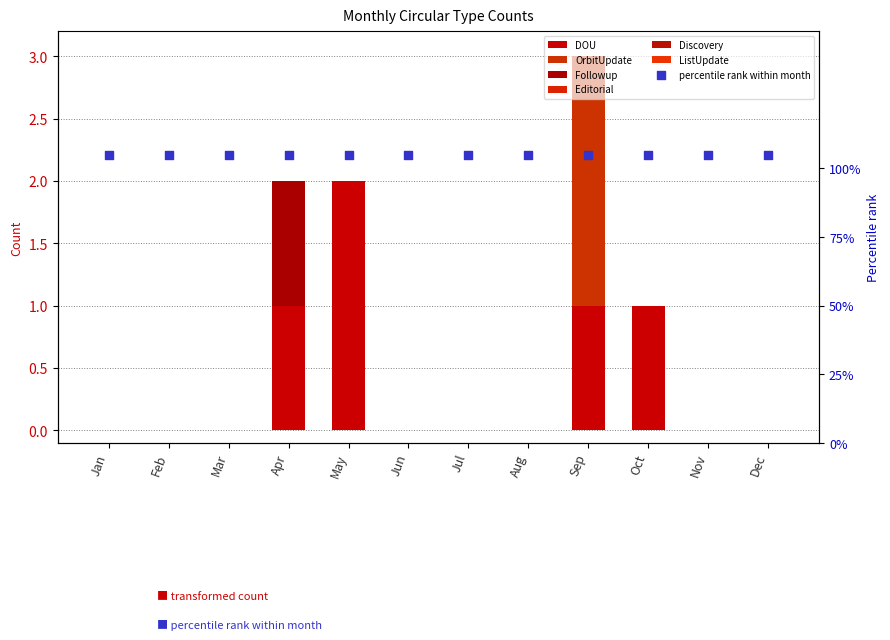

At how many categories does at least one series exceed 0?

4